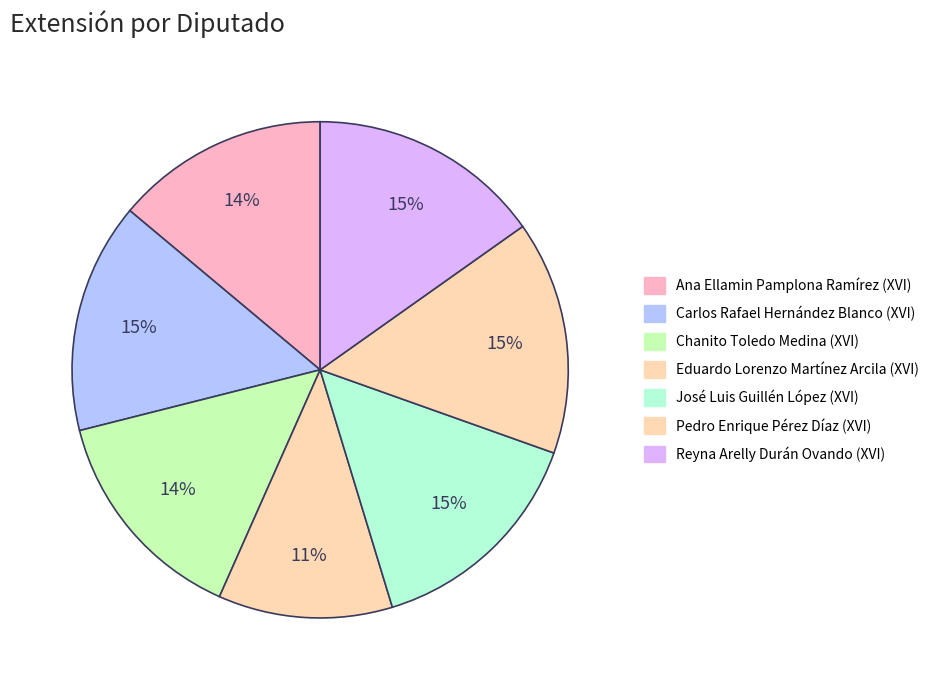

To the nearest percent, what portion does Chanito Toledo Medina (XVI) represent?

14%